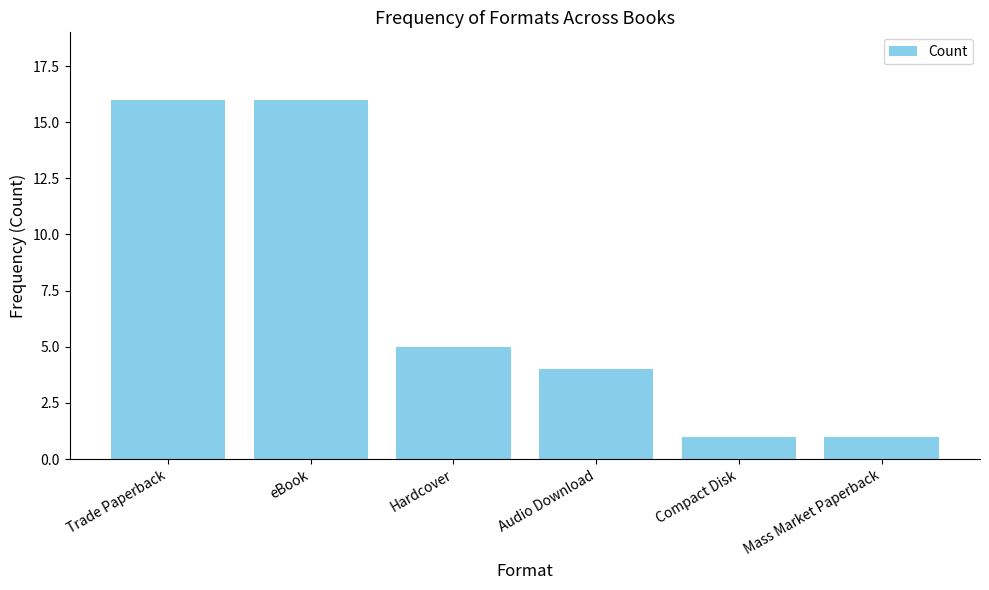

What is the difference between the maximum and minimum values?

15